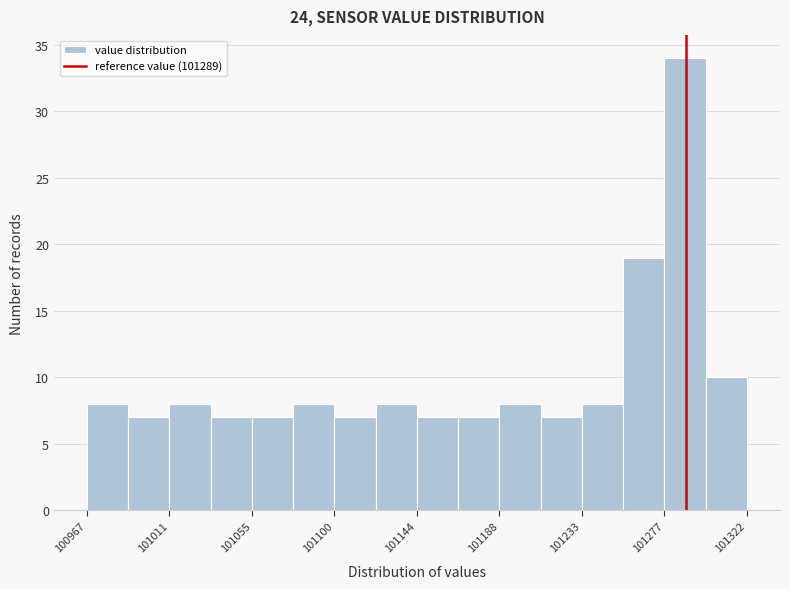

How tall is the bar that spans 101010 to 101035 on the x-axis? Neither the bar edges nor the heights are printed on the chart, so give them approximately, as read against the axes.

8